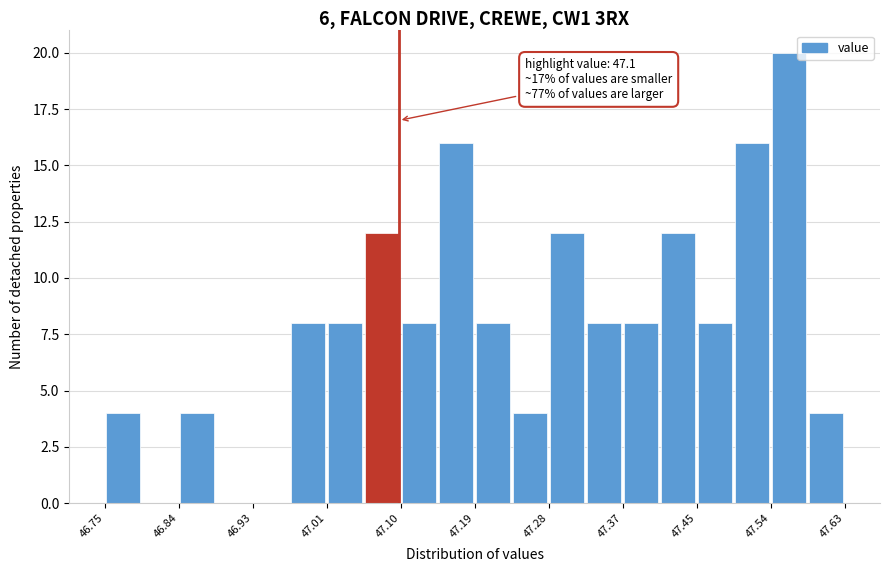

Which range on the x-axis has the tallest bar?

47.542 to 47.586